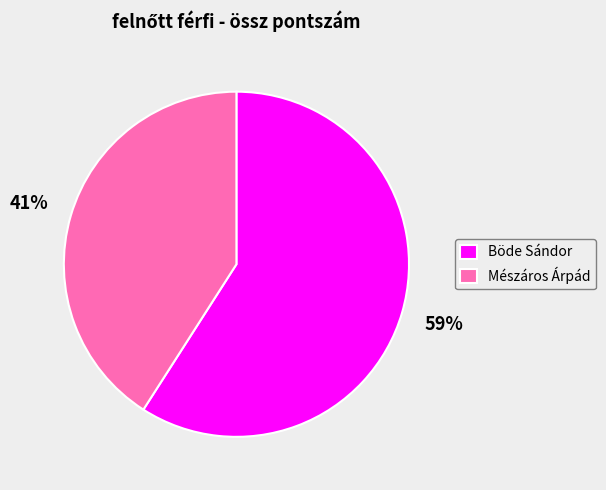

Which has a higher value, Böde Sándor or Mészáros Árpád?

Böde Sándor